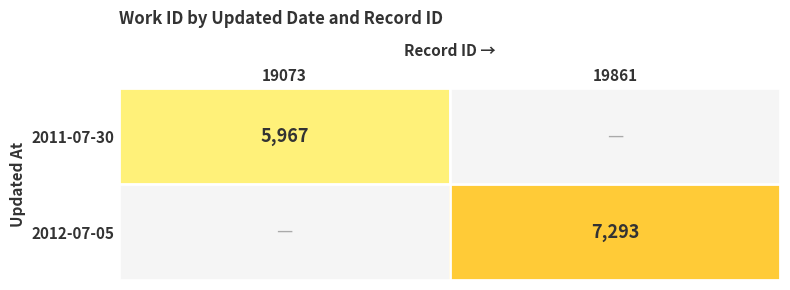

What is the maximum value shown in the chart?

7293.0